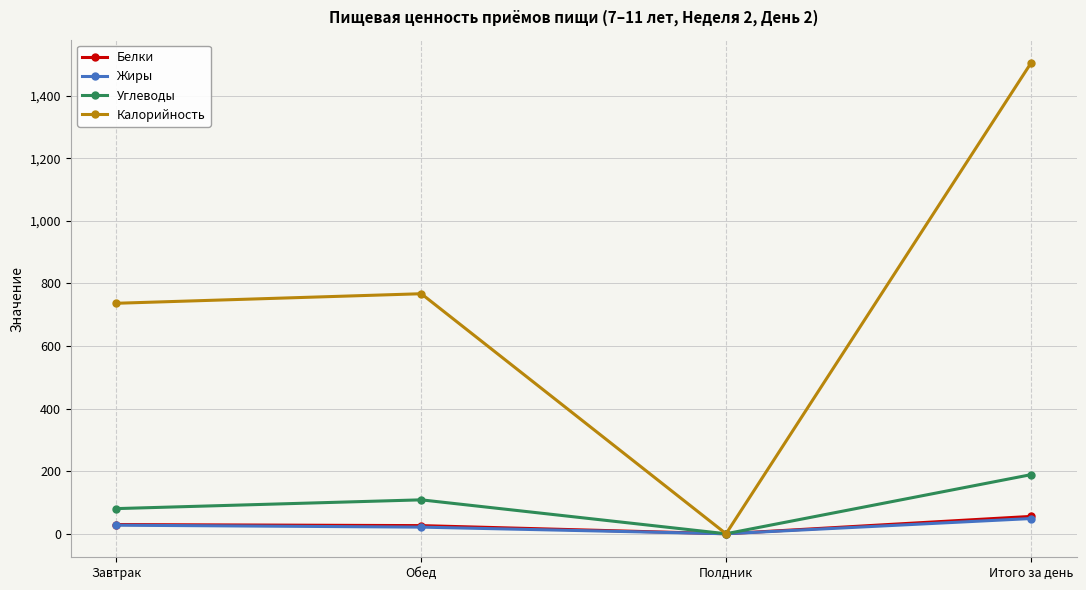

What is the label of the 3rd point from the left?

Полдник